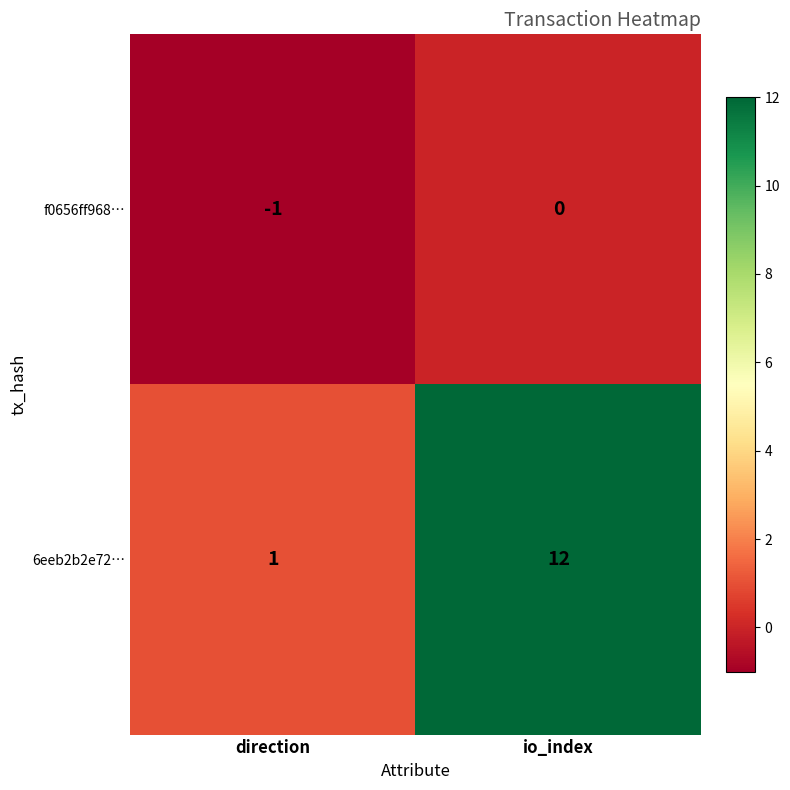

Reading right to left, transcribe all the data shown in this chart.

f0656ff968…: 0	-1
6eeb2b2e72…: 12	1